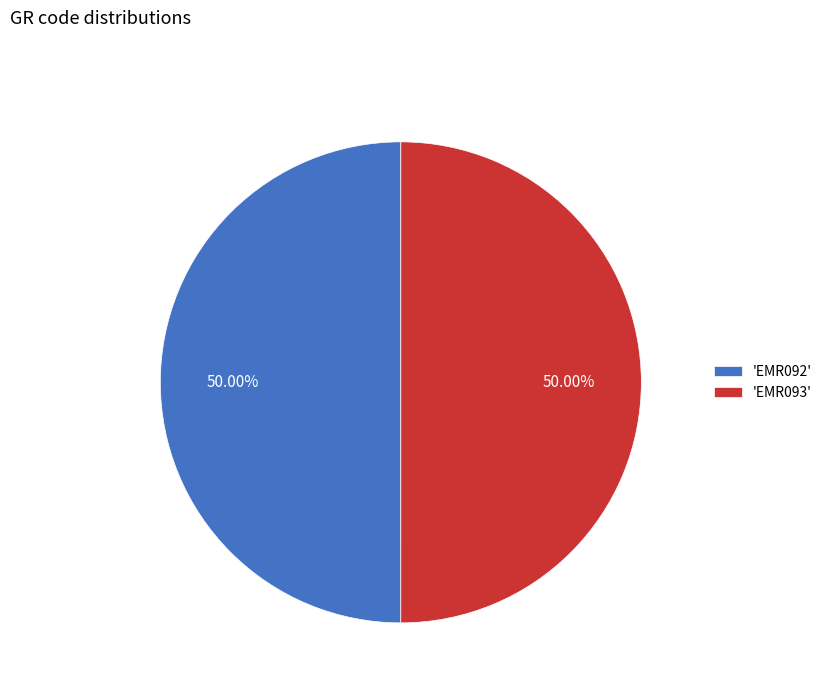

Do 'EMR092' and 'EMR093' together represent more than half of the pie?

Yes